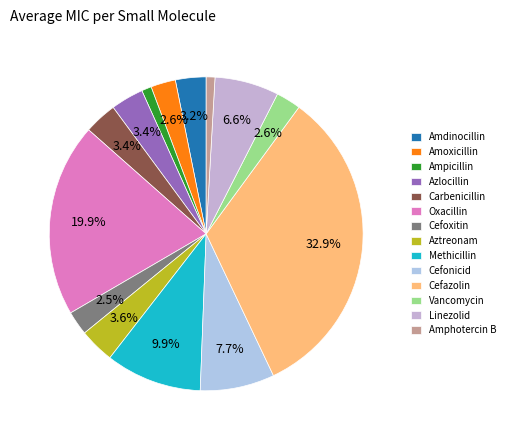

Is there any slice that represents more than half of the pie?

No